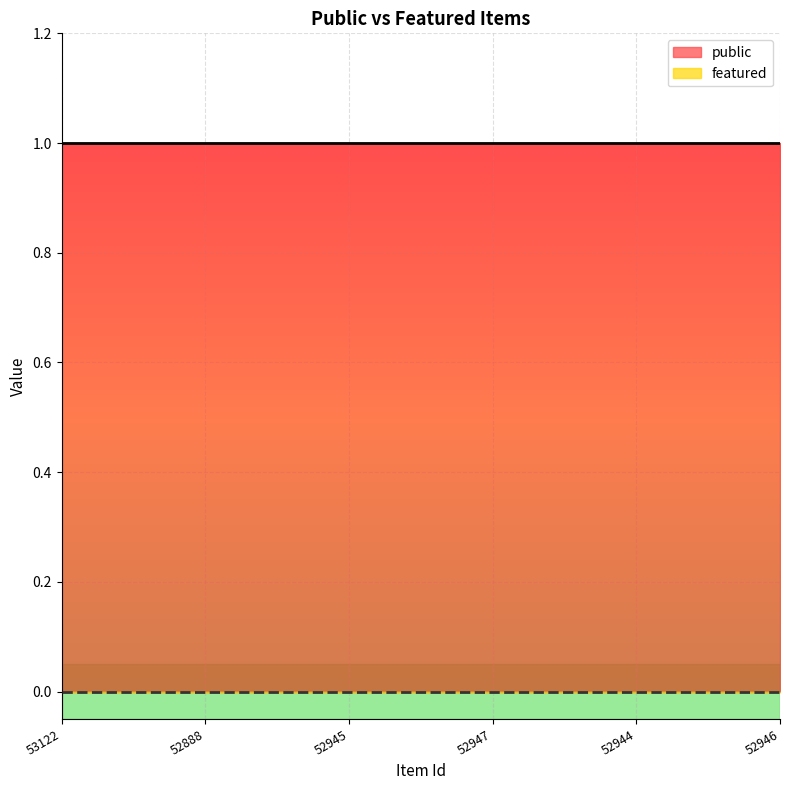

True or false: featured and public intersect in this chart.

False